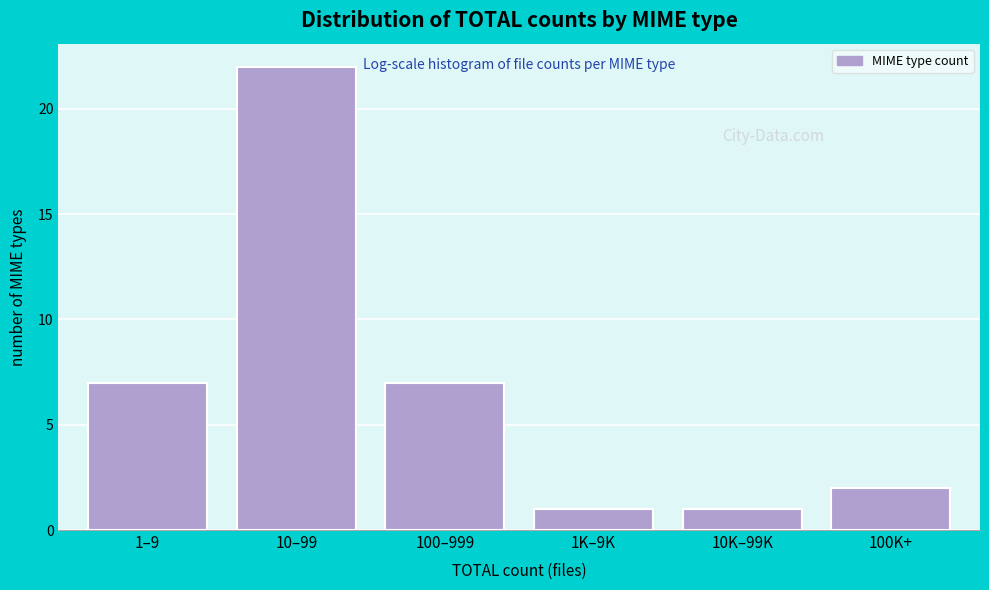

Reading right to left, list all the values displayed in this chart.

2	1	1	7	22	7